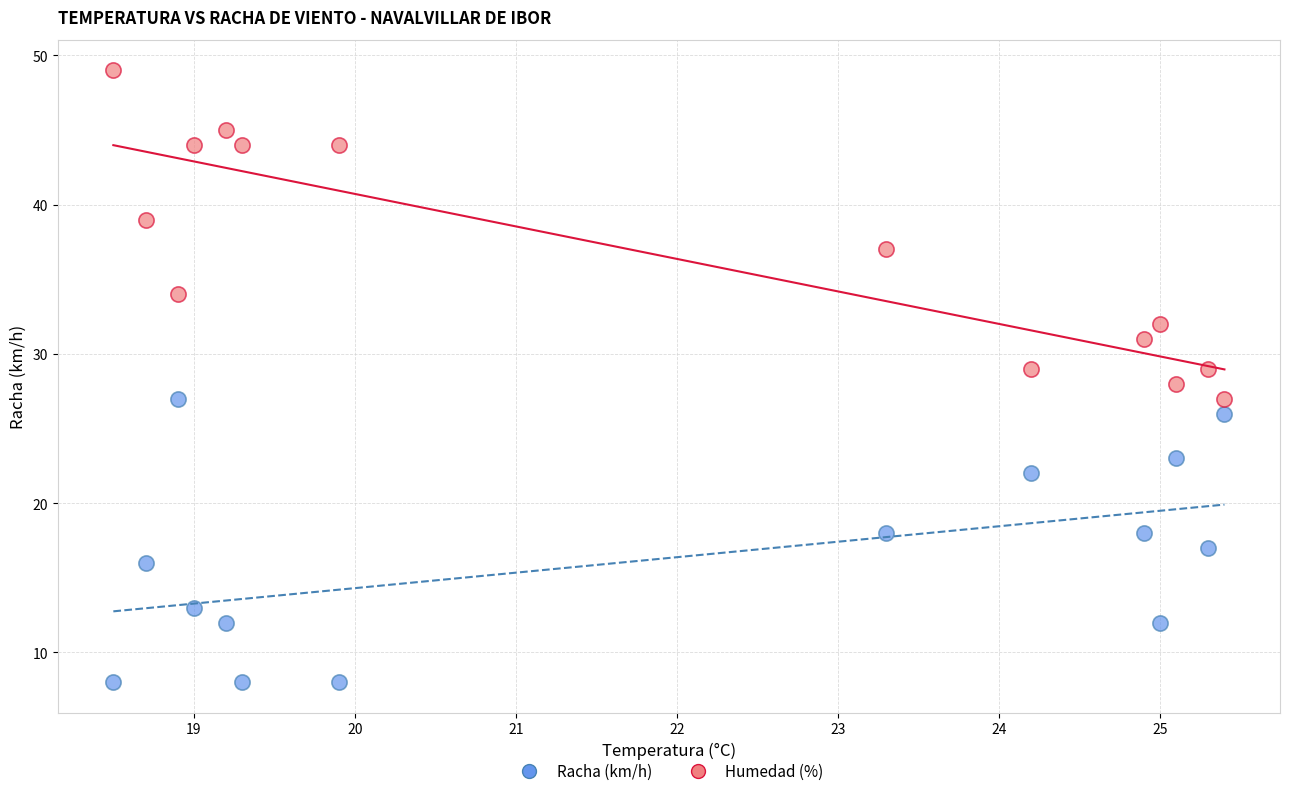

Which series reaches the maximum Y coordinate?

Humedad (%)